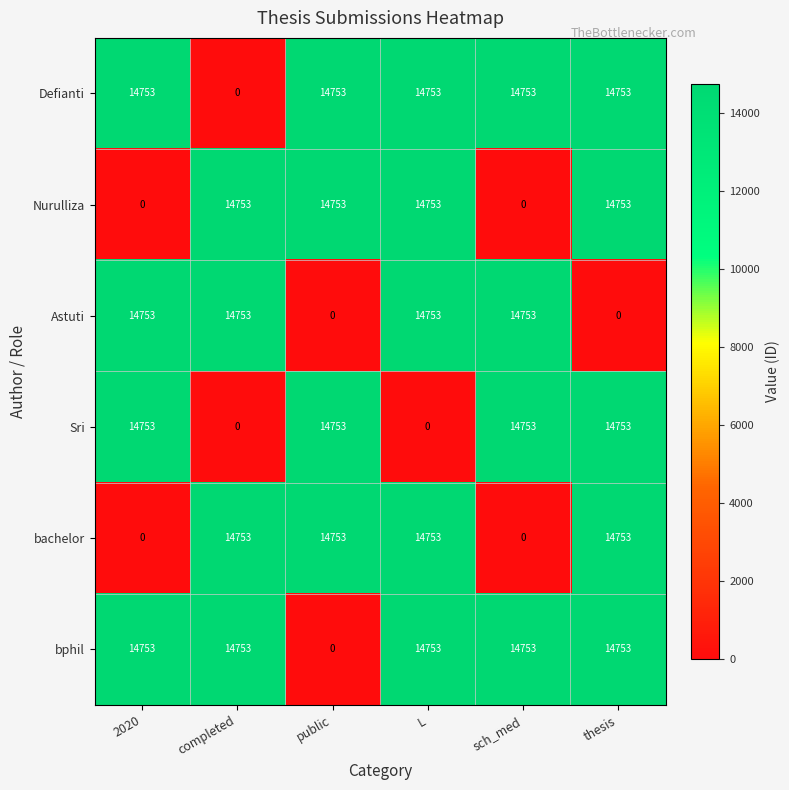

How many Astuti values are between 0 and 14753?

6